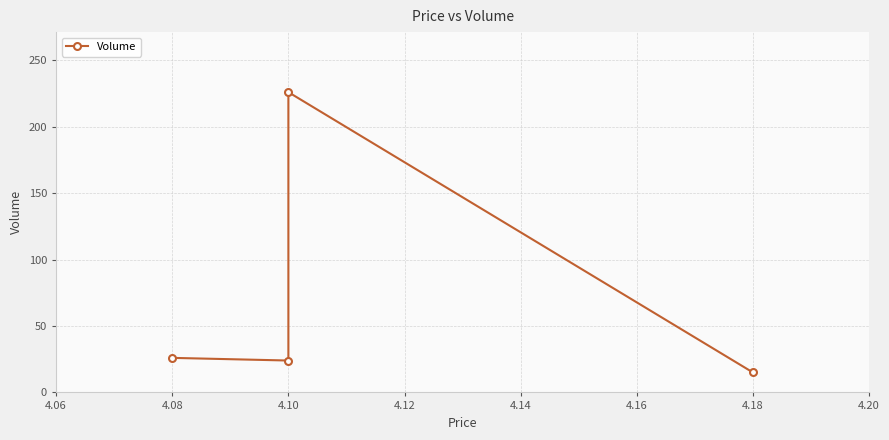

What is the average value?

73